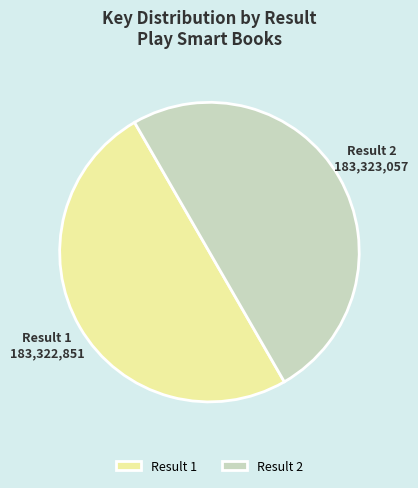

Is it true that Result 1 is 50% of the pie?

True